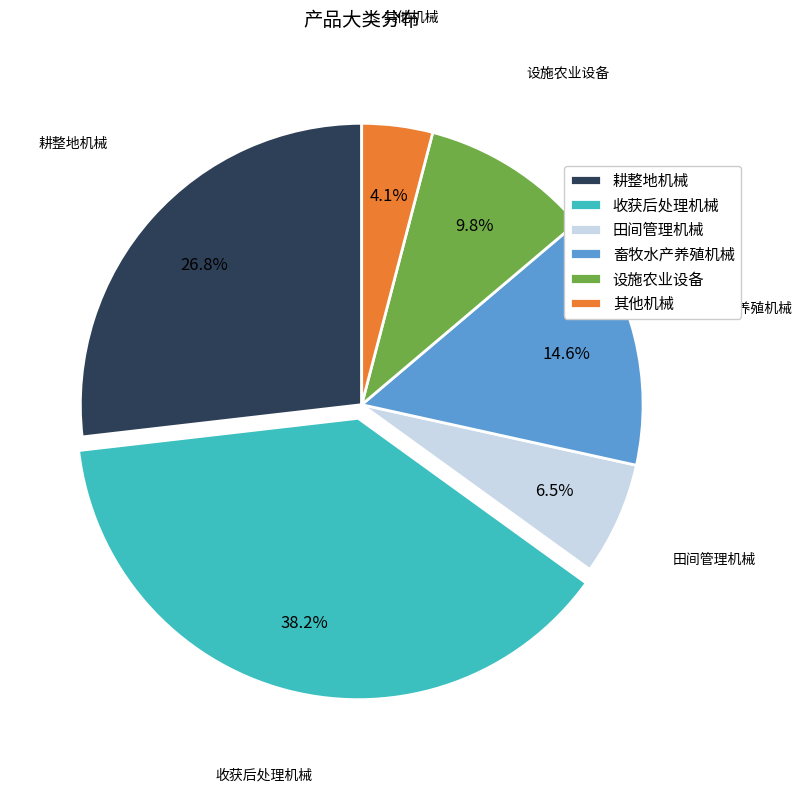

To the nearest percent, what is the combined percentage of 收获后处理机械 and 设施农业设备?

48%